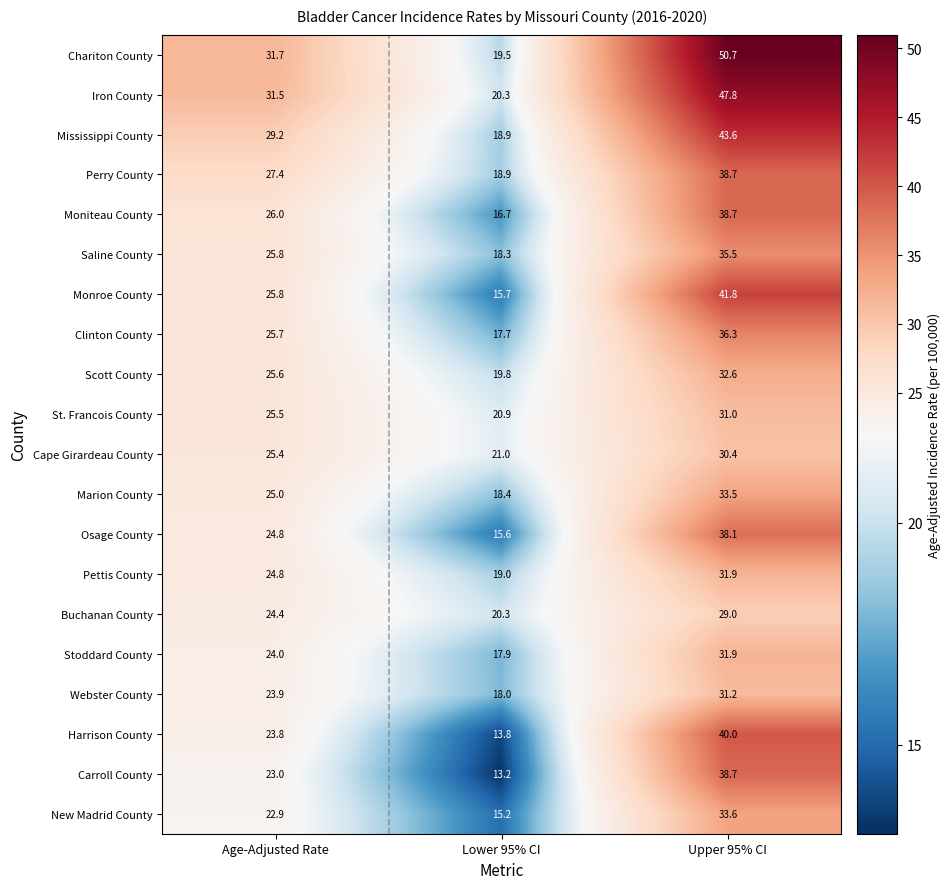

What is the sum of the Moniteau County values at Lower 95% CI and Upper 95% CI?

55.4